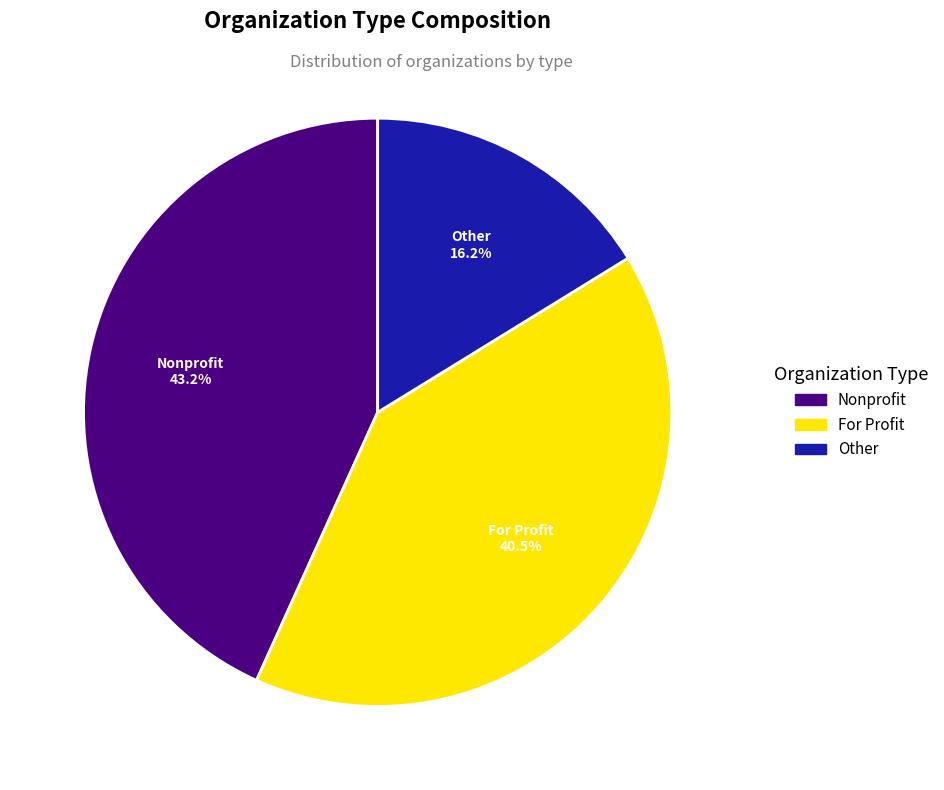

What percentage is NOT represented by Nonprofit?

56.8%